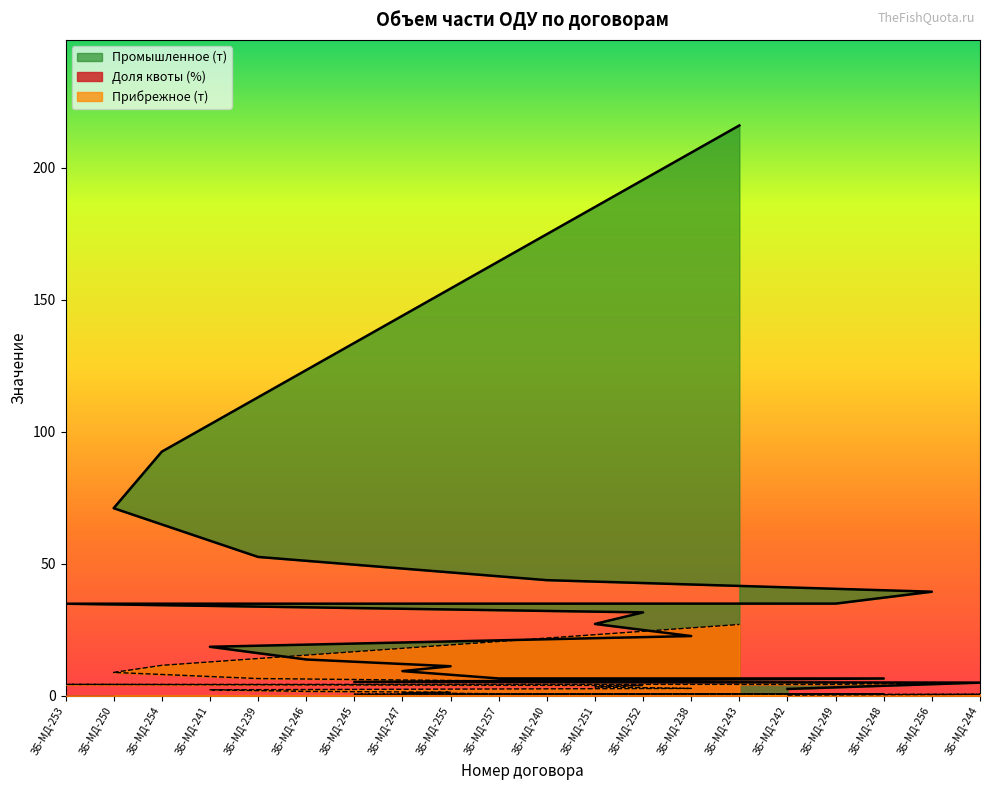

At which category does the chart reach its peak across all series?

ЗБ-МД-243